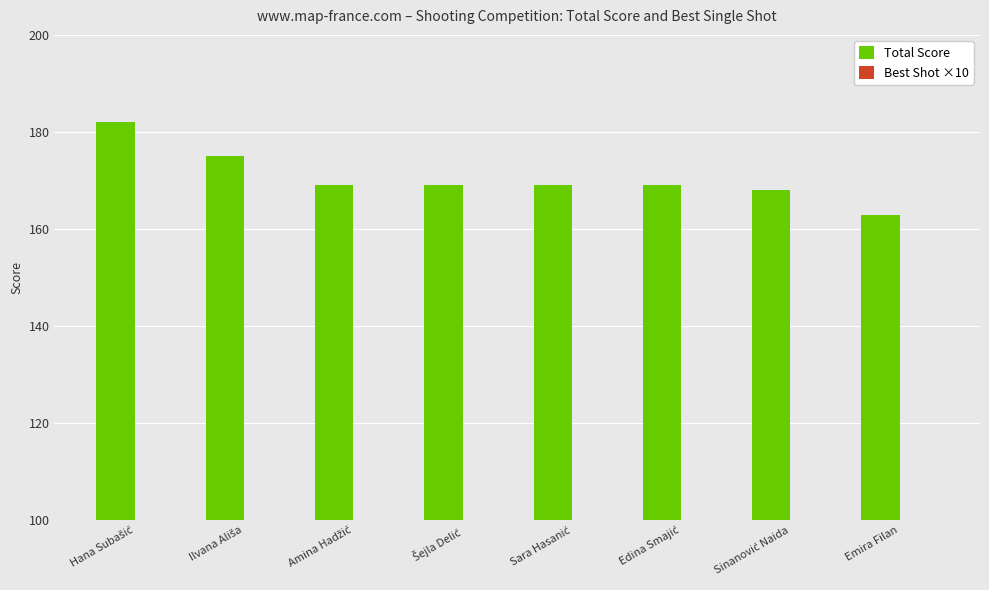

Which series has the widest spread of values?

Total Score